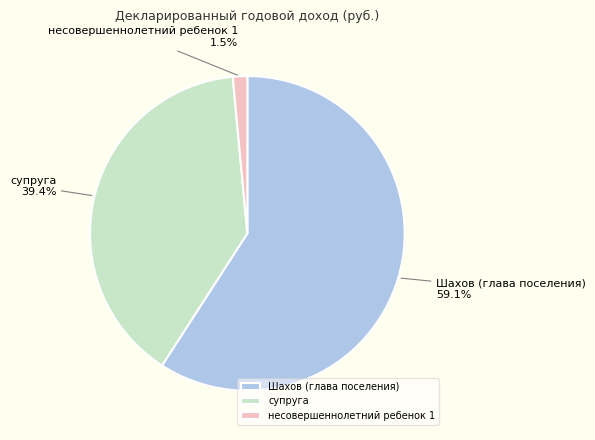

To the nearest percent, what is the difference between the largest and smallest slice percentages?

58%